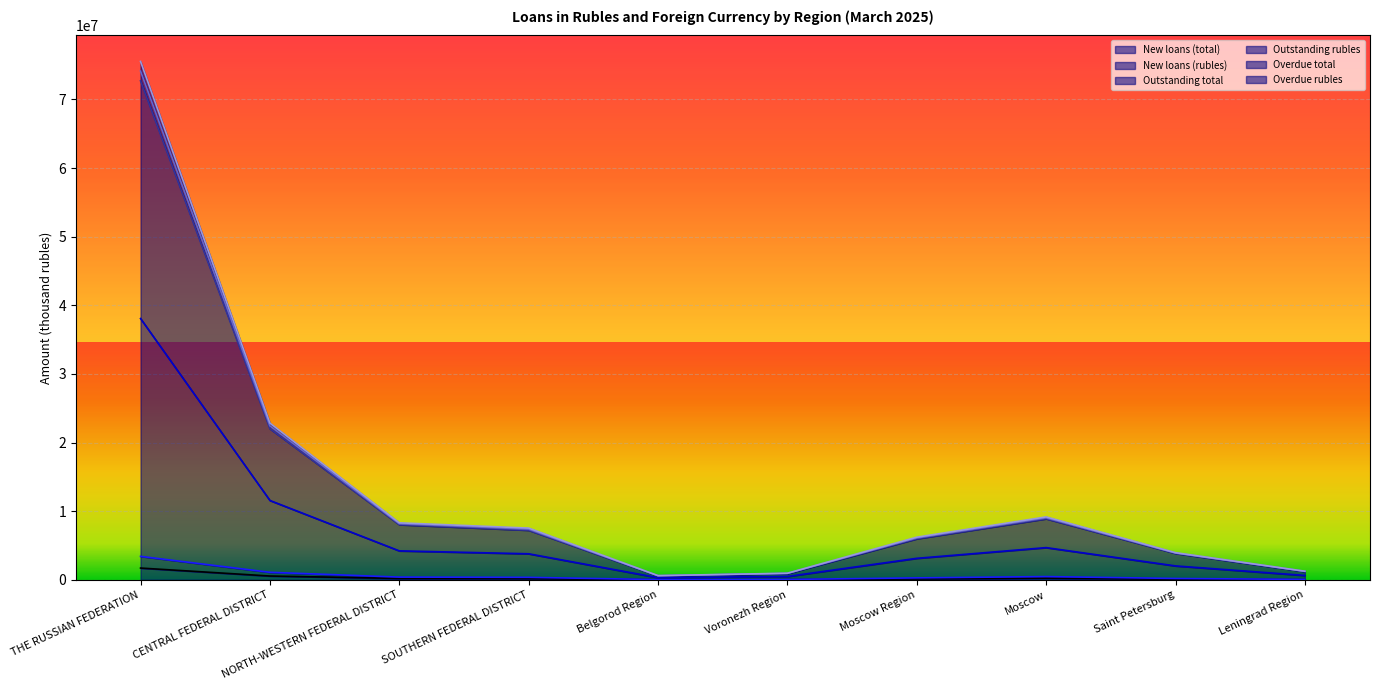

What is the maximum value for New loans (total)?

1705169